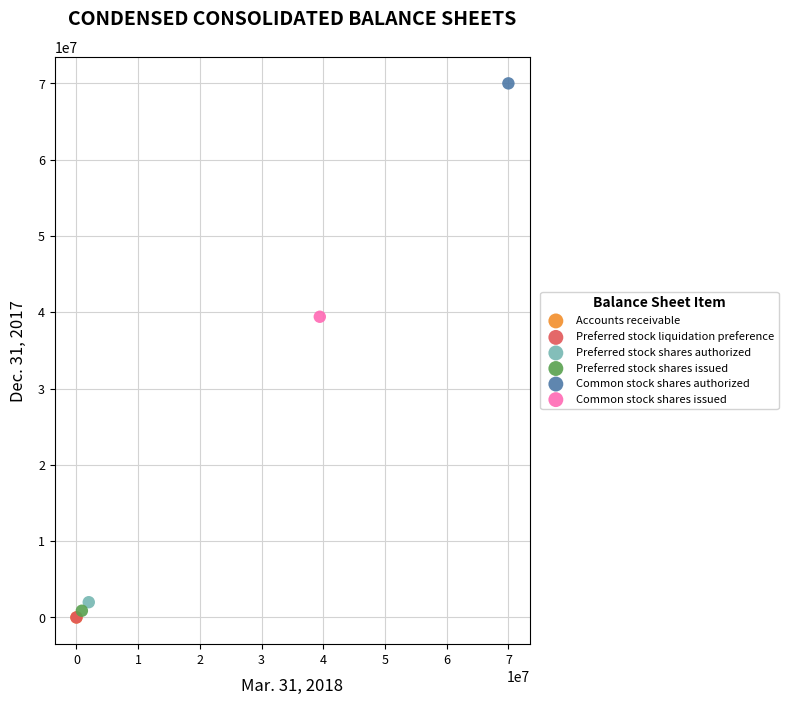

Which series contains the highest Y value?

Common stock shares authorized